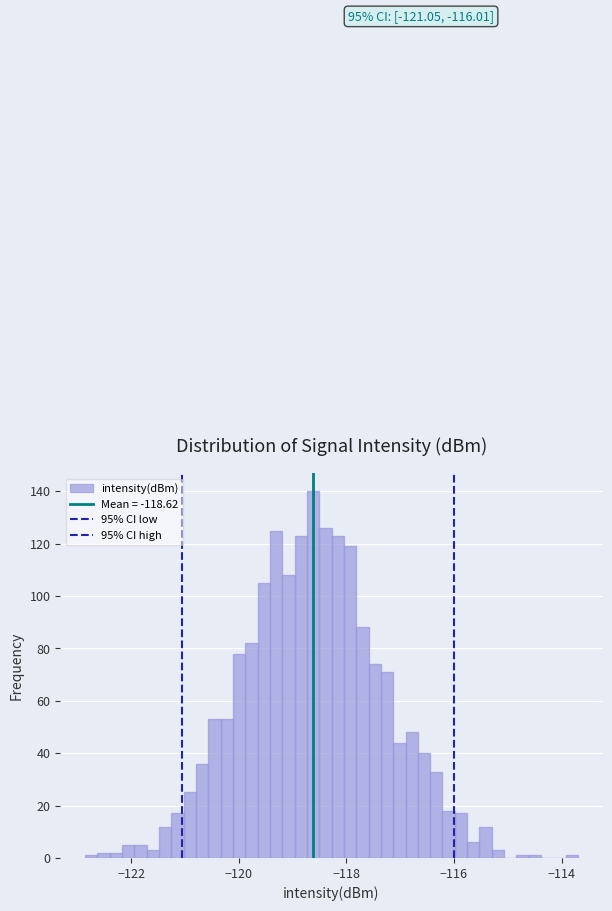

Around what value on the x-axis is the tallest bar? Give the approximate position of its centre, as read against the axis.

-118.6